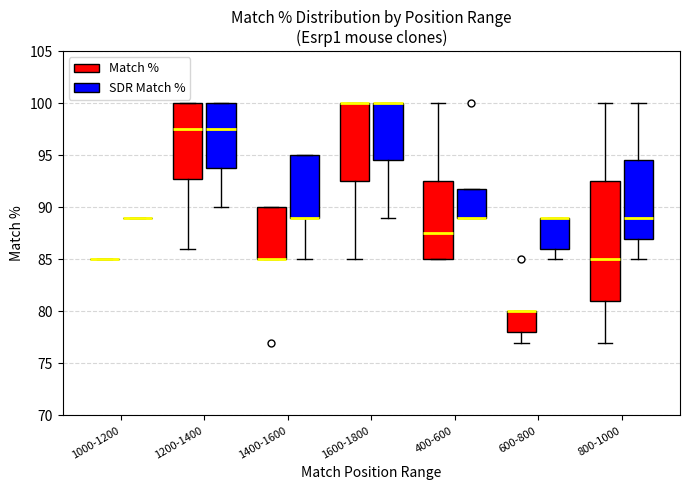

Reading left to right, read every box against the y-axis: the position of its median line, the range the box covers, and the ends of its whiskers. The values are not printed on the chart, so give them approximately, as read against the axis.

1000-1200 (Match %): box collapsed to a line at 85.0, whiskers 85.0 to 85.0
1000-1200 (SDR Match %): box collapsed to a line at 89.0, whiskers 89.0 to 89.0
1200-1400 (Match %): median 97.5, box 93.0 to 100.0, whiskers 86.0 to 100.0
1200-1400 (SDR Match %): median 97.5, box 94.0 to 100.0, whiskers 90.0 to 100.0
1400-1600 (Match %): median 85.0 (drawn on the box's lower edge), box 85.0 to 90.0, whiskers 85.0 to 90.0
1400-1600 (SDR Match %): median 89.0 (drawn on the box's lower edge), box 89.0 to 95.0, whiskers 85.0 to 95.0
1600-1800 (Match %): median 100.0 (drawn on the box's upper edge), box 92.5 to 100.0, whiskers 85.0 to 100.0
1600-1800 (SDR Match %): median 100.0 (drawn on the box's upper edge), box 94.5 to 100.0, whiskers 89.0 to 100.0
400-600 (Match %): median 87.5, box 85.0 to 92.5, whiskers 85.0 to 100.0
400-600 (SDR Match %): median 89.0 (drawn on the box's lower edge), box 89.0 to 92.0, whiskers 89.0 to 92.0
600-800 (Match %): median 80.0 (drawn on the box's upper edge), box 78.0 to 80.0, whiskers 77.0 to 80.0
600-800 (SDR Match %): median 89.0 (drawn on the box's upper edge), box 86.0 to 89.0, whiskers 85.0 to 89.0
800-1000 (Match %): median 85.0, box 81.0 to 92.5, whiskers 77.0 to 100.0
800-1000 (SDR Match %): median 89.0, box 87.0 to 94.5, whiskers 85.0 to 100.0